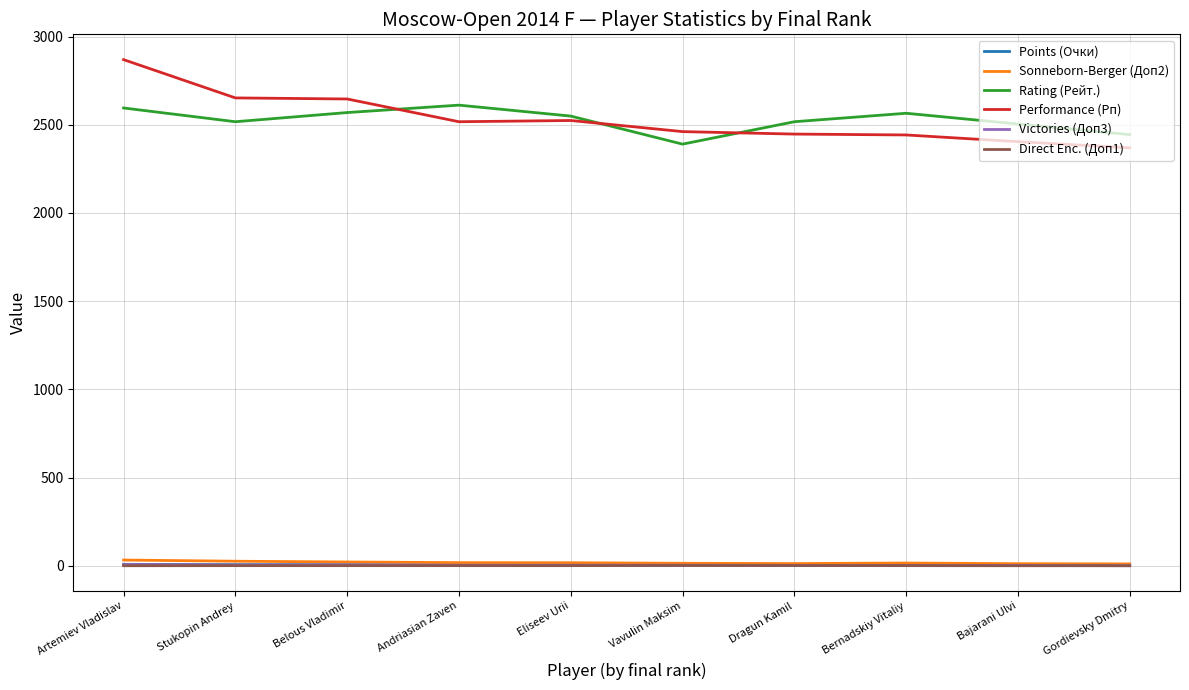

At which label does Performance (Рп) first exceed 2517?

Artemiev Vladislav